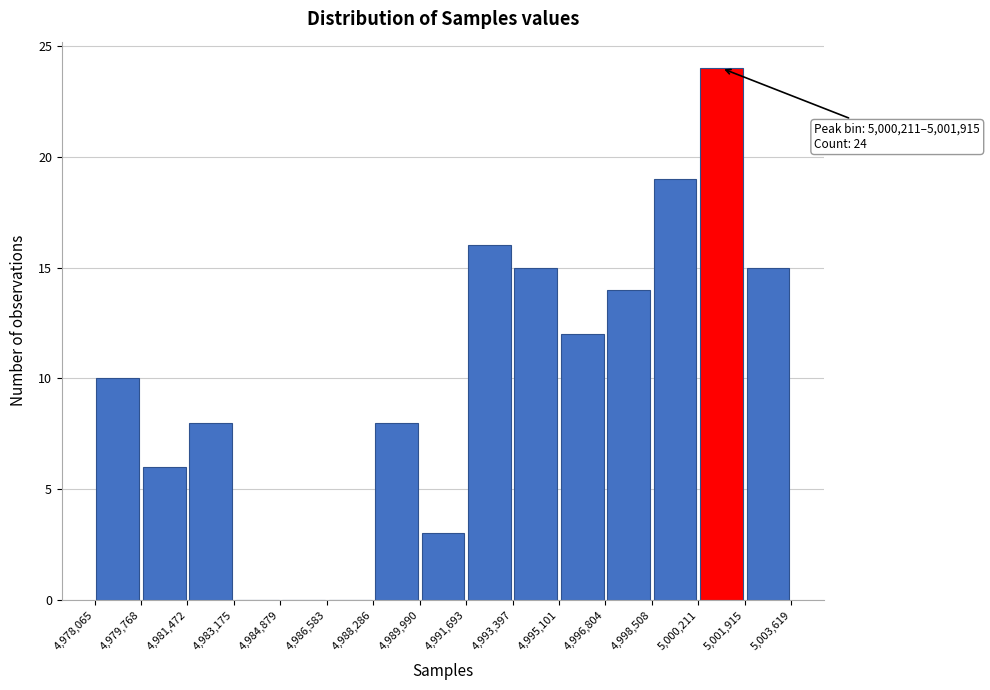

Which range on the x-axis has the tallest bar?

5,000,211 to 5,001,915